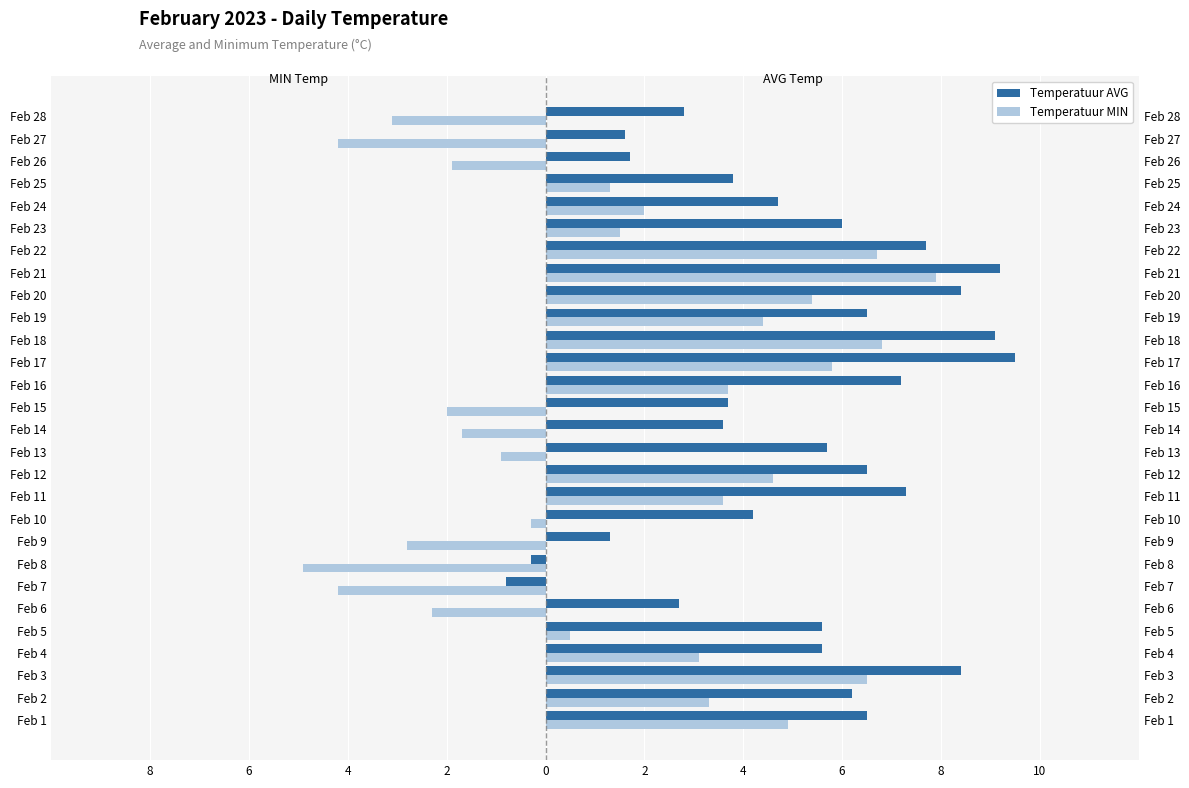

How many distinct data groups are displayed?

2